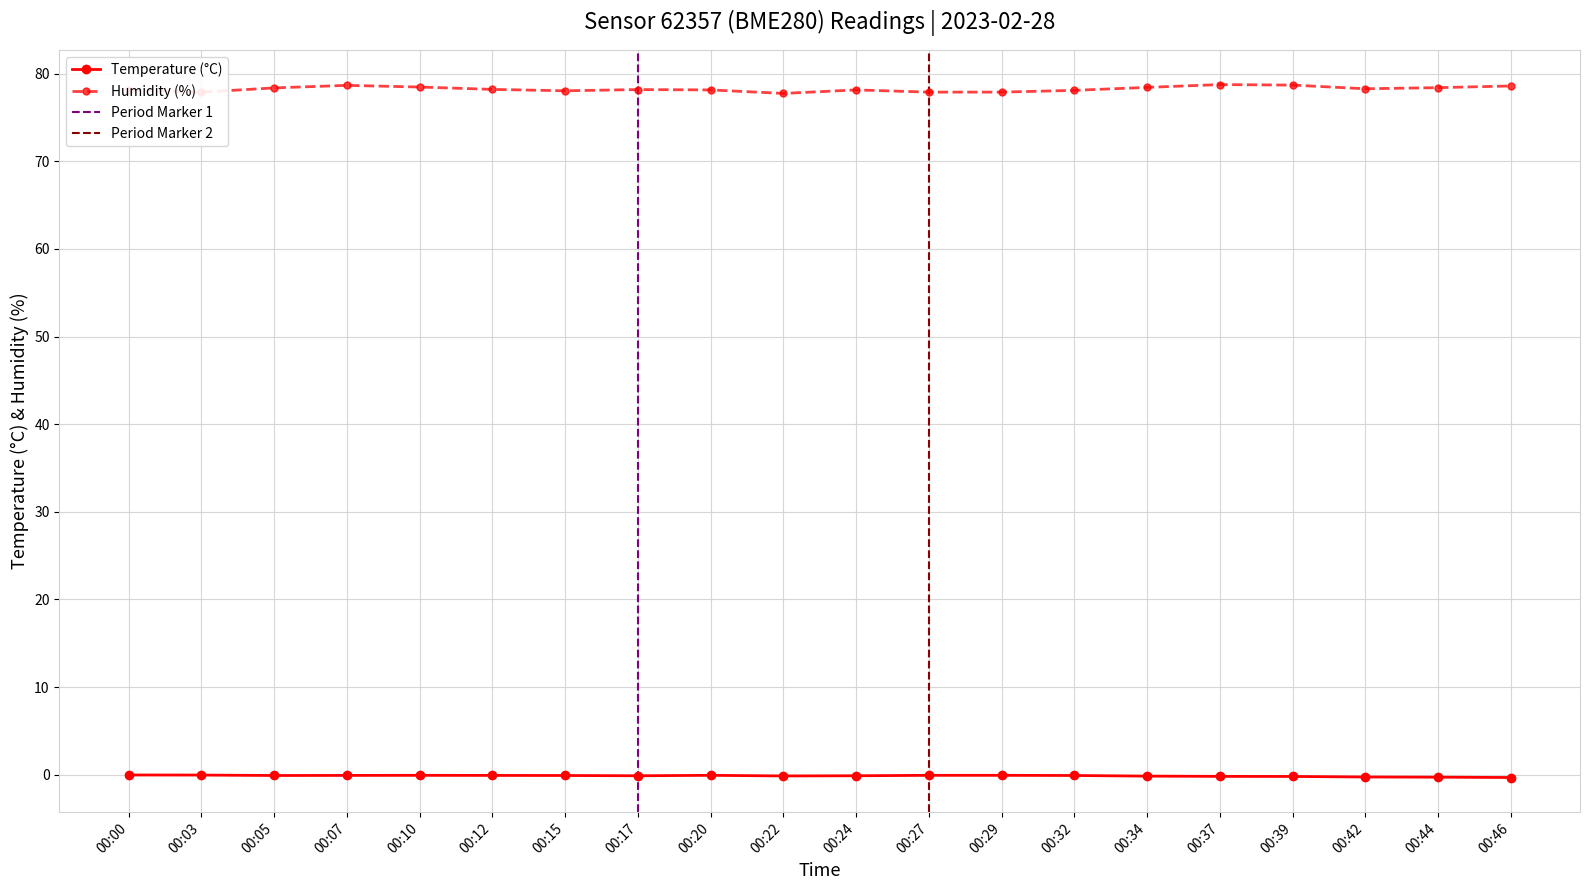

The value of Humidity at 00:46 is 138.9. True or false?

False